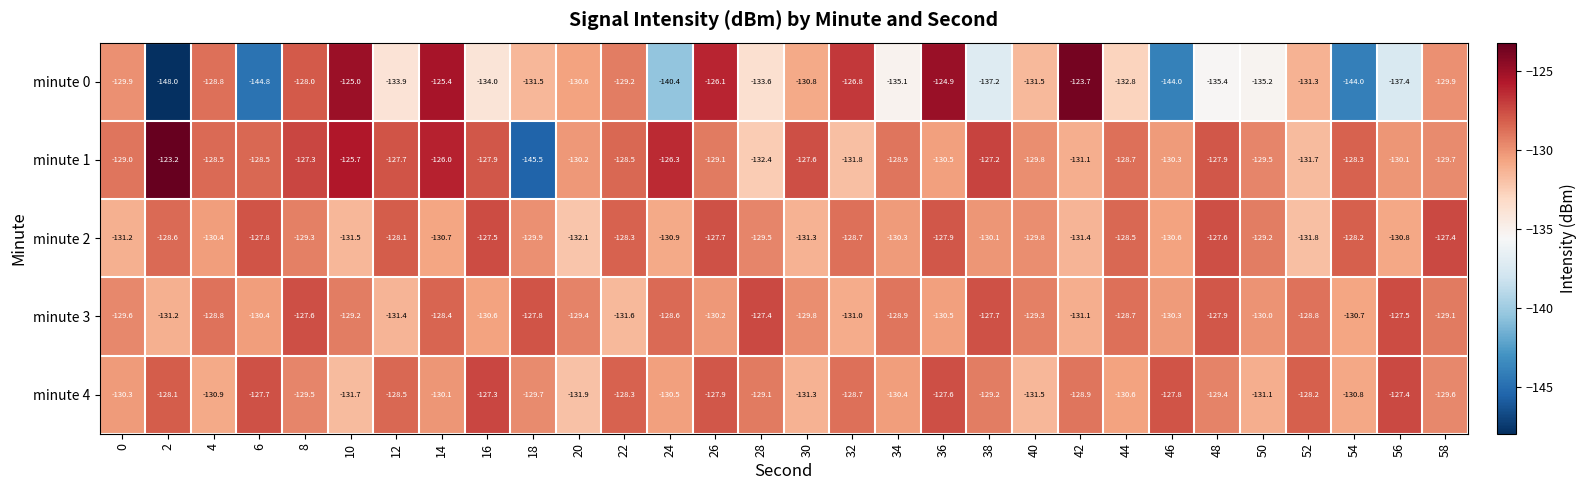

What is the total value across all series at 40?

-651.9